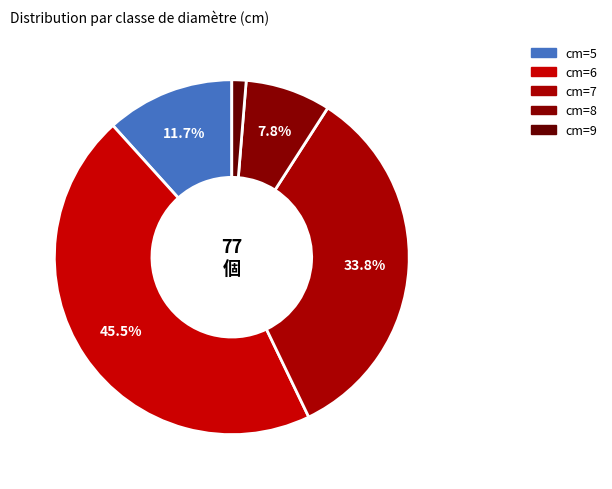

Rank the categories by value from lowest to highest.

9, 8, 5, 7, 6